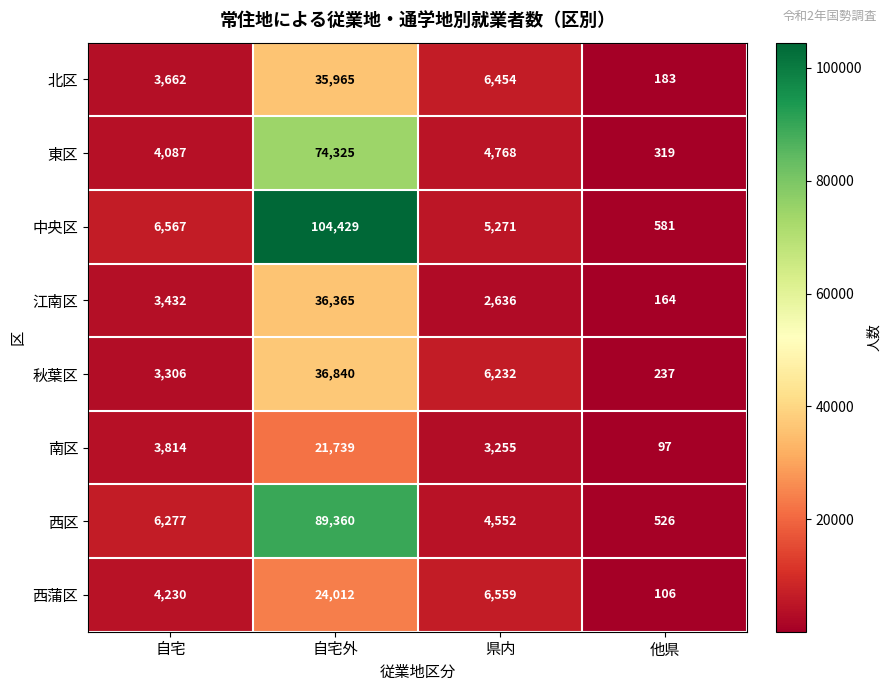

At which category is the sum across all series the highest?

自宅外